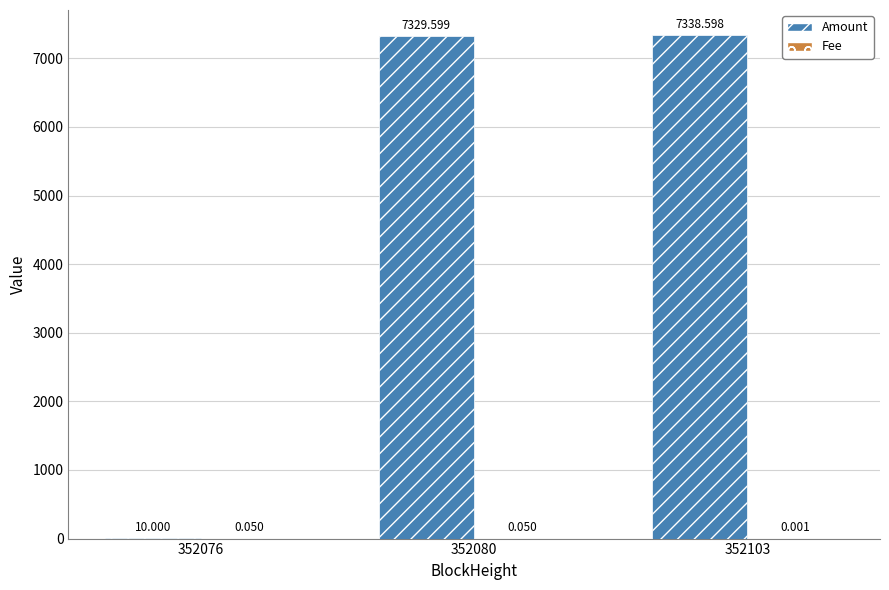

Which series has the largest total across all categories?

Amount